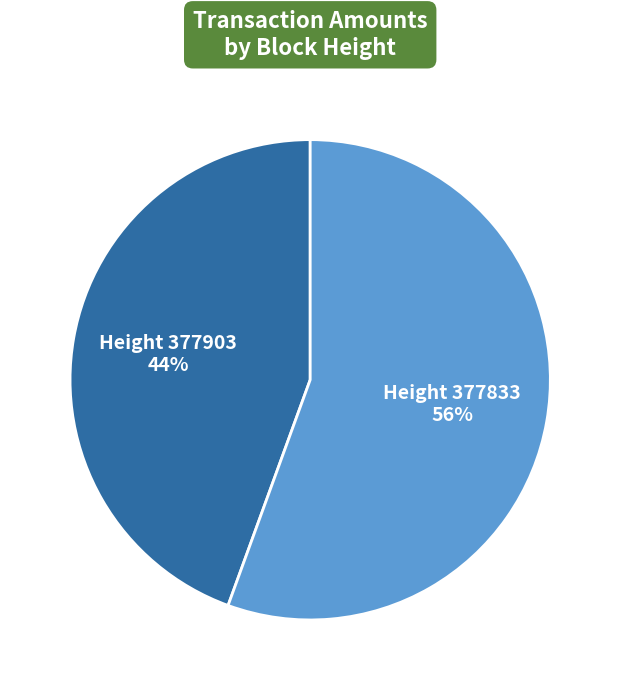

To the nearest percent, what is the average slice percentage?

50%